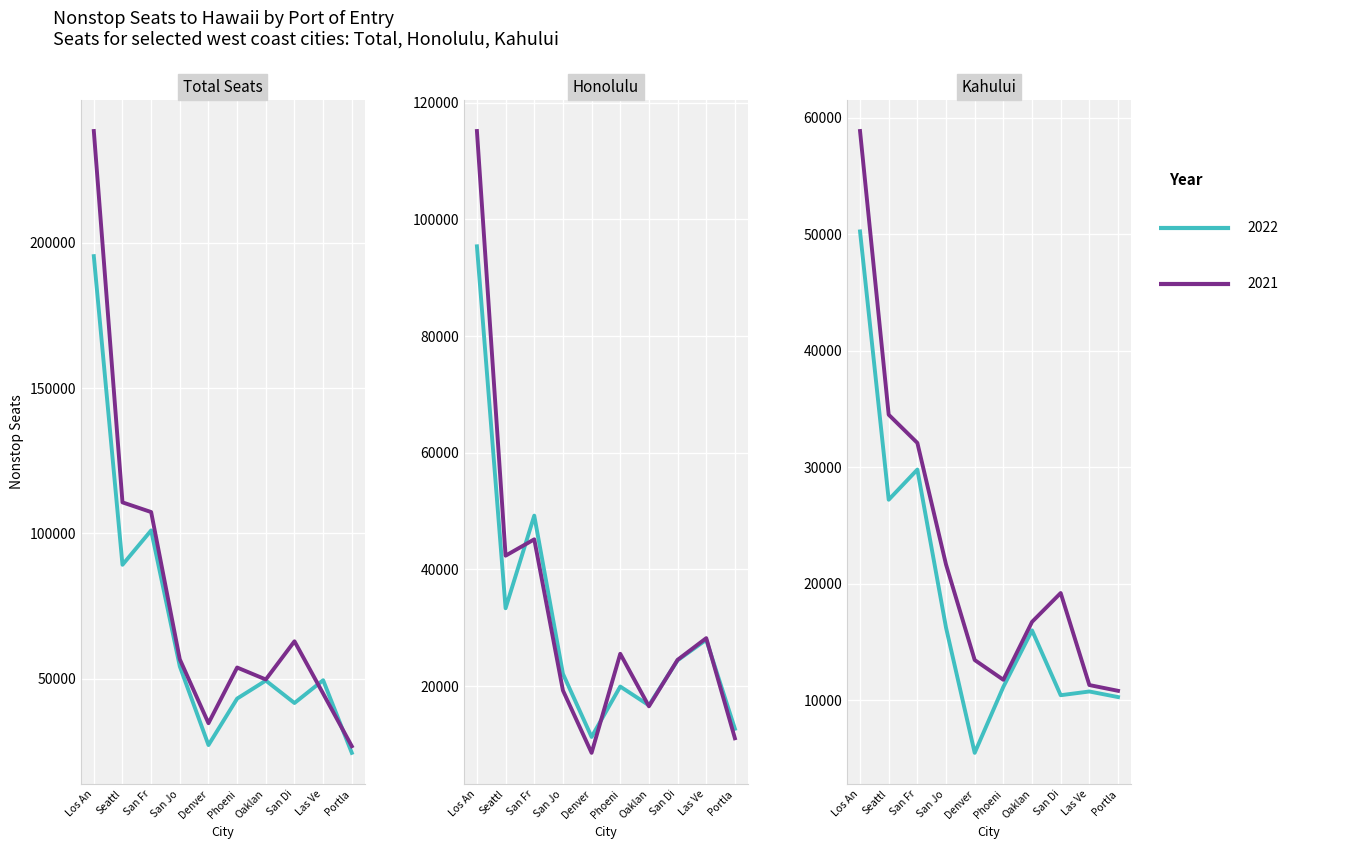

What is the total value across all series at Seattl?

337343